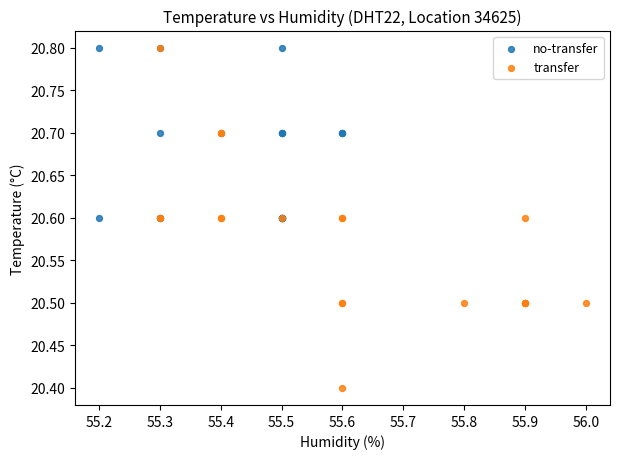

What are all the series names shown in the legend?

no-transfer, transfer